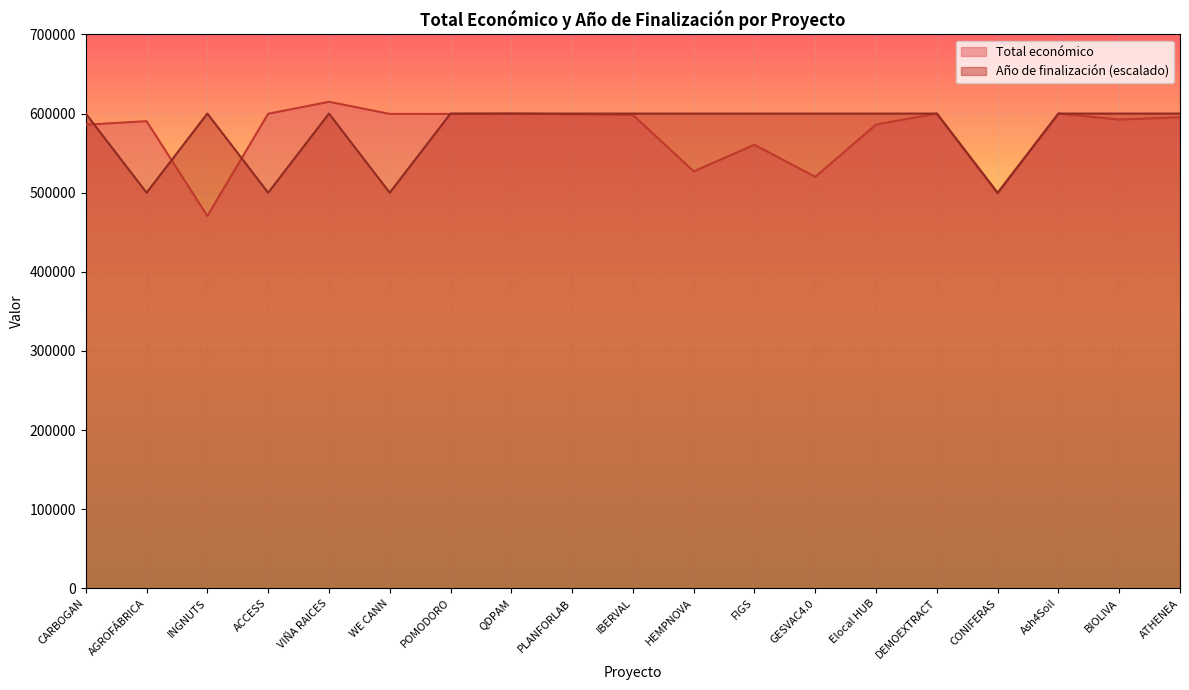

At how many categories does at least one series exceed 598407?

17